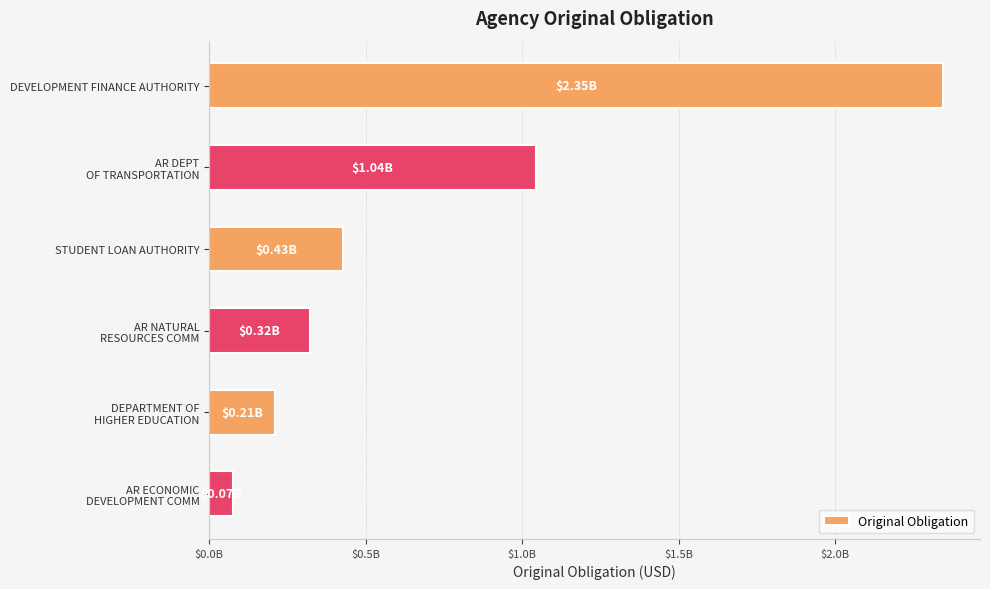

Which label corresponds to the smallest value in the chart?

AR ECONOMIC
DEVELOPMENT COMM